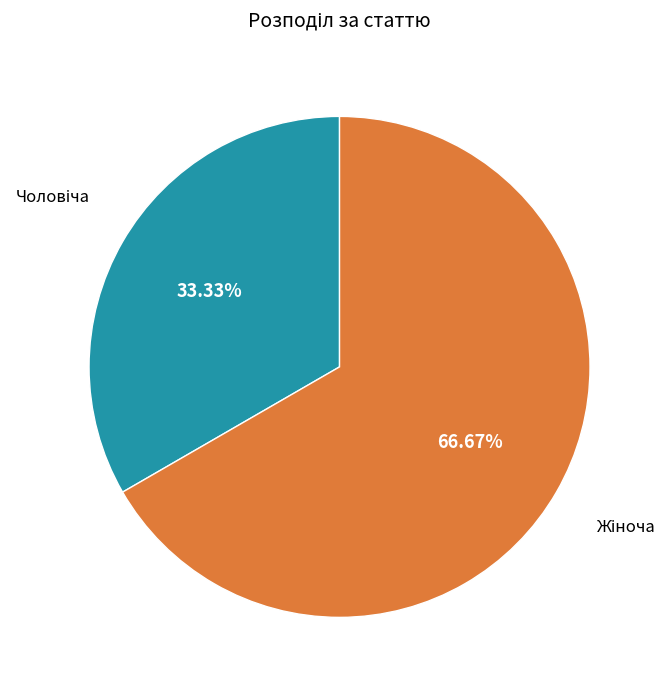

Is there any slice that represents more than half of the pie?

Yes